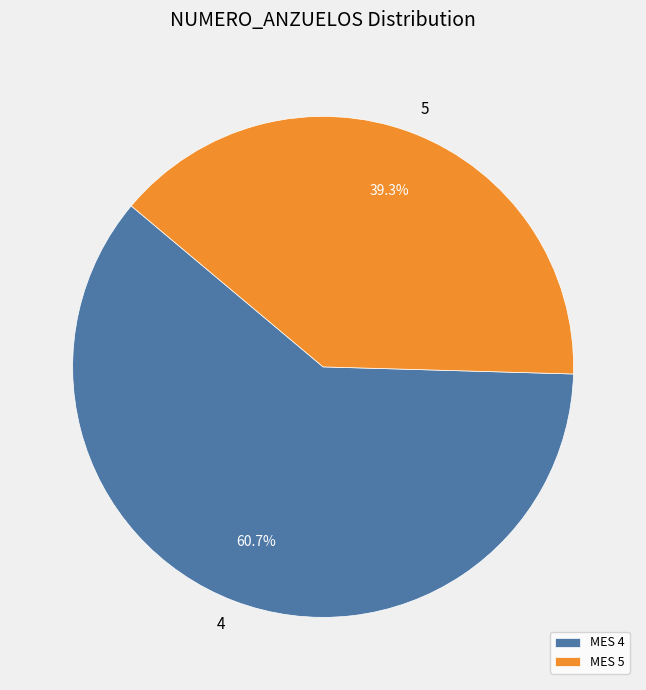

Rank the categories by value from highest to lowest.

MES 4, MES 5